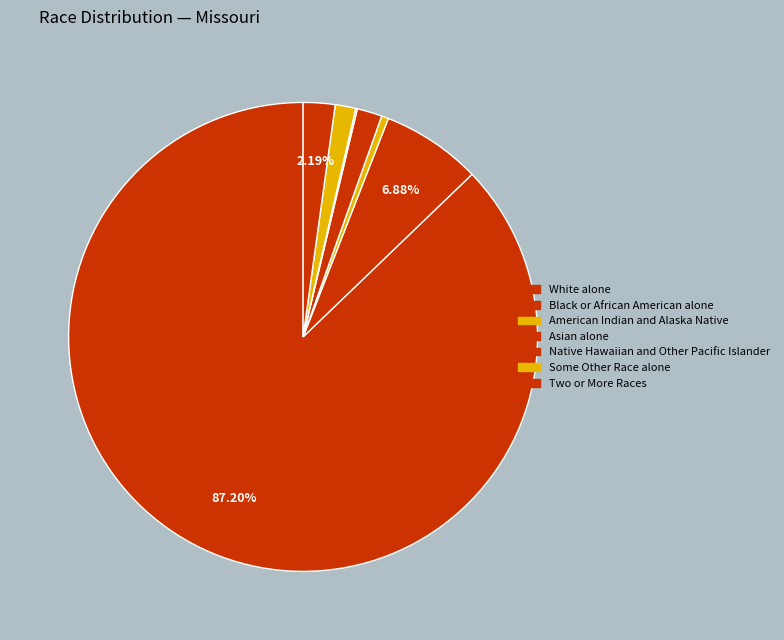

Is American Indian and Alaska Native the majority of the pie?

No